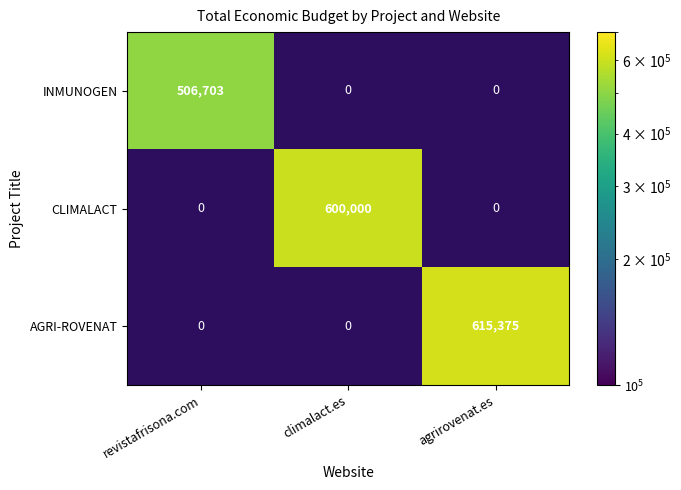

True or false: AGRI-ROVENAT has a value of 180500 at agrirovenat.es.

False